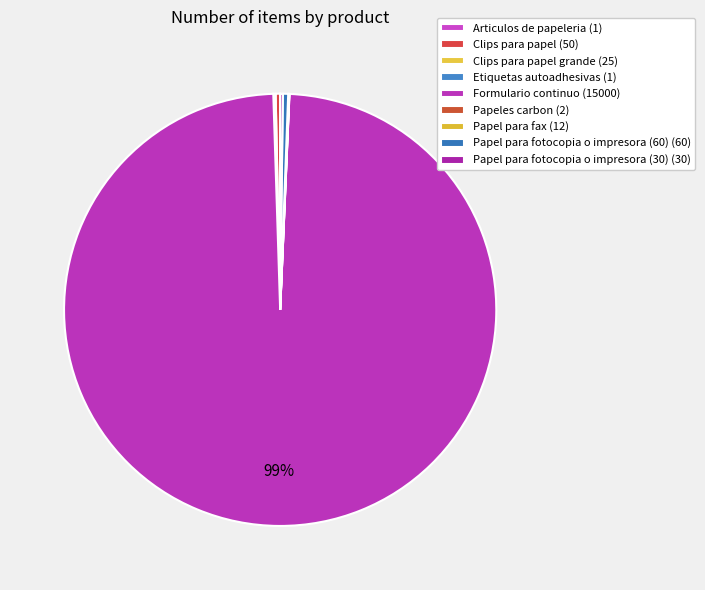

How many slices are in this pie chart?

9